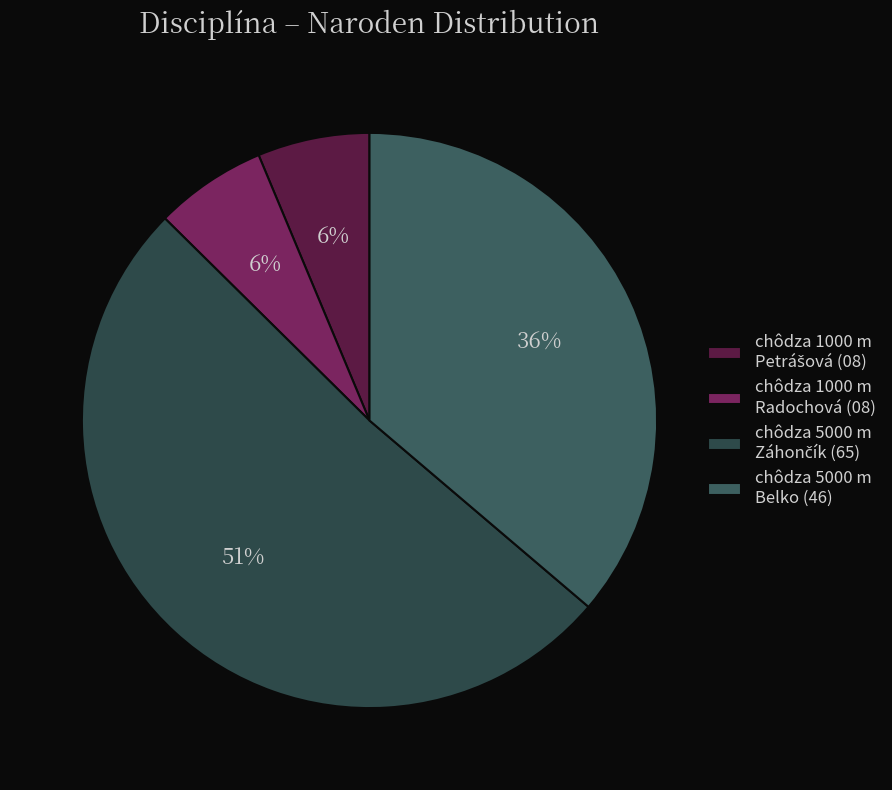

How many segments does this pie chart have?

4